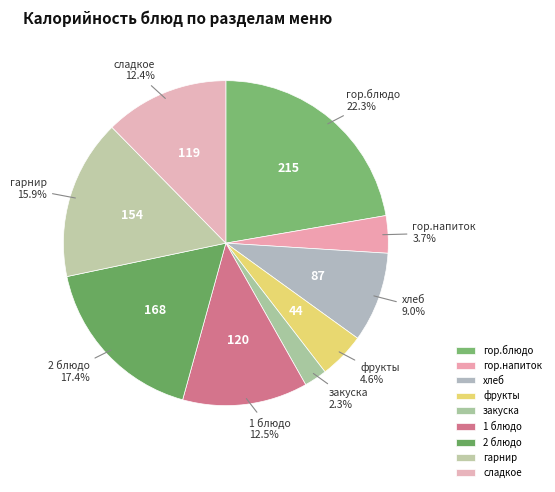

Approximately how many times larger is the value at гор.напиток compared to гарнир?

0.2